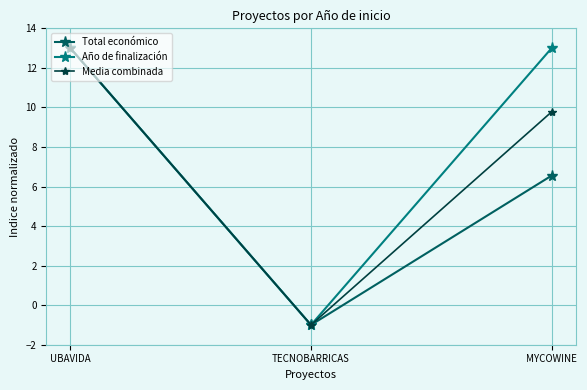

Rank the categories by Total económico value from lowest to highest.

TECNOBARRICAS, MYCOWINE, UBAVIDA